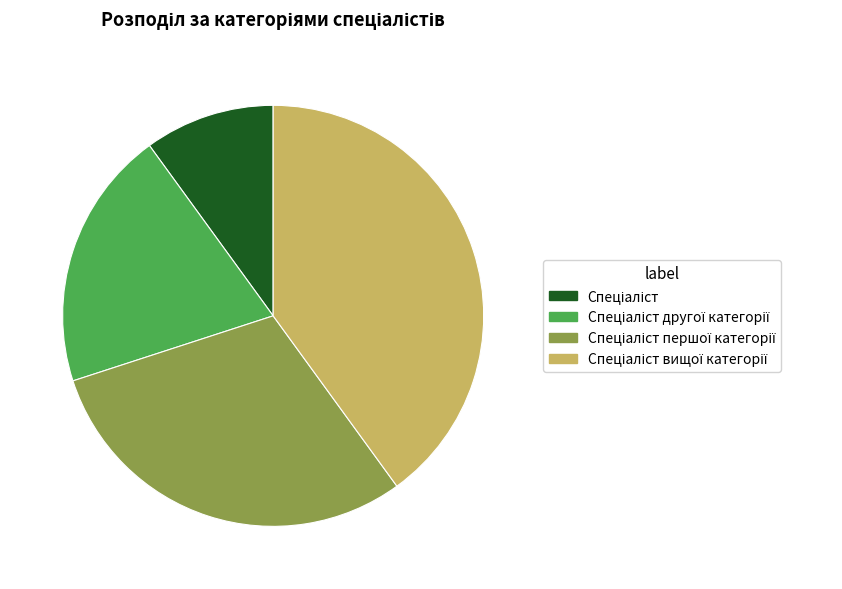

Does any single category account for the majority?

No